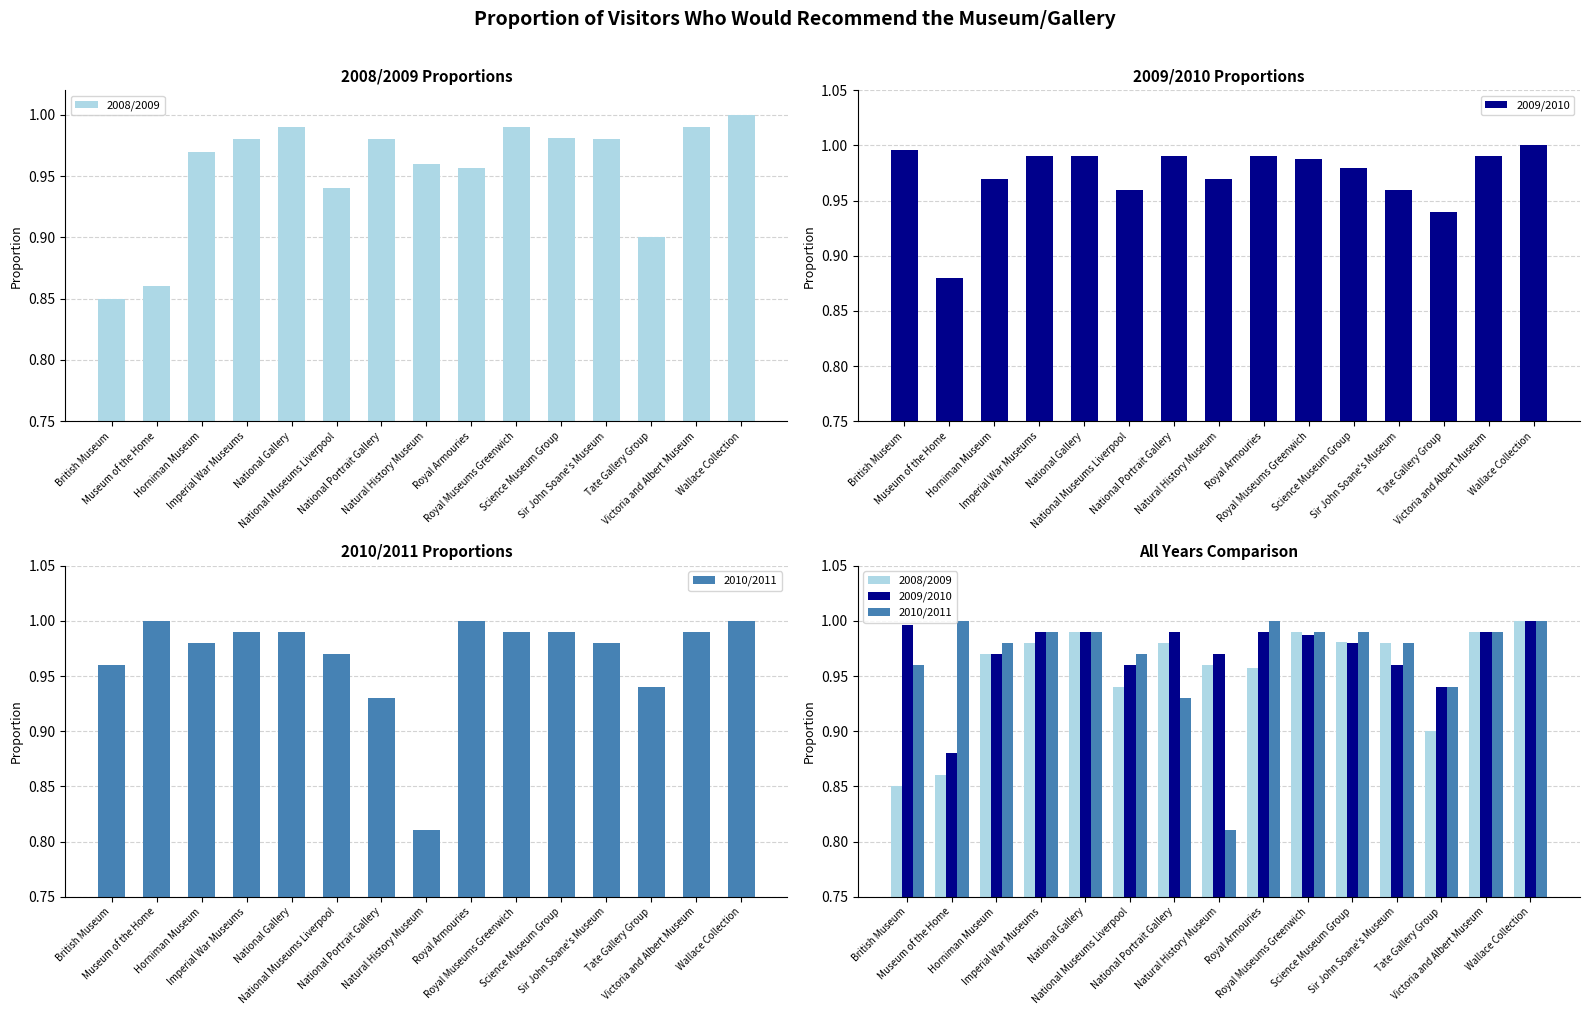

What is the value of the 2008/2009 bar at the 5th from the left?

1.0